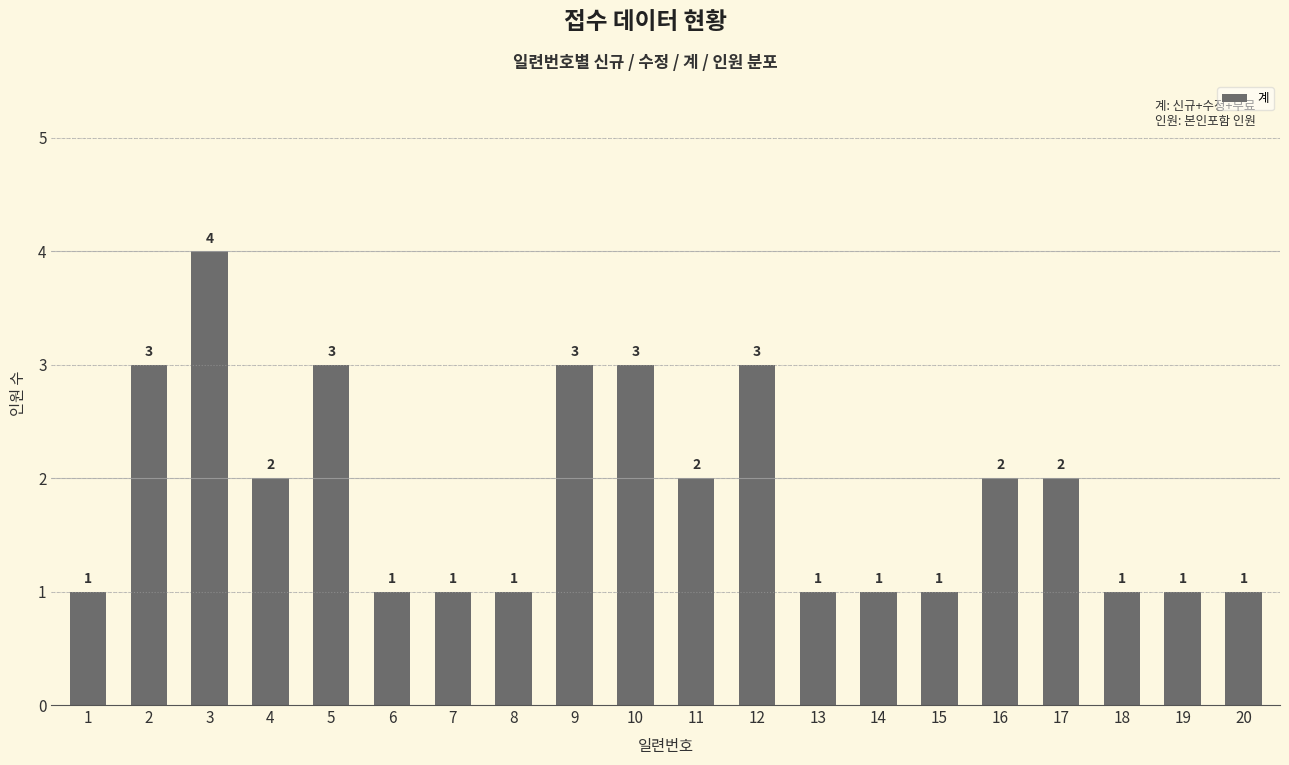

What is the difference between the maximum and minimum values?

3